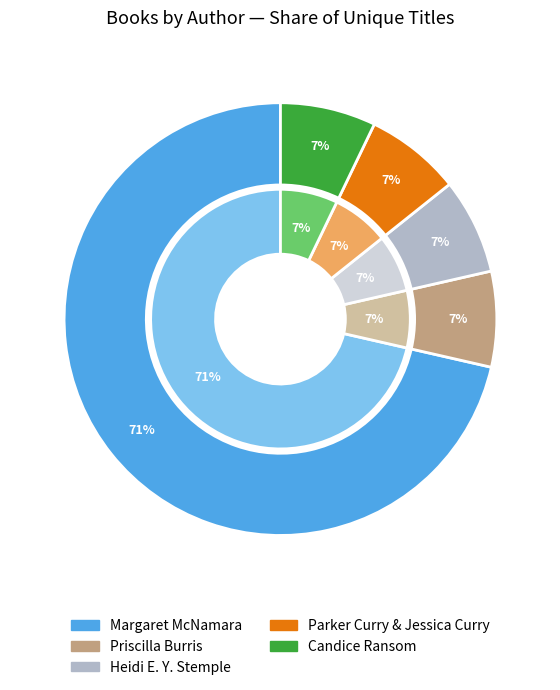

To the nearest percent, what percentage of the pie is Margaret McNamara?

71%